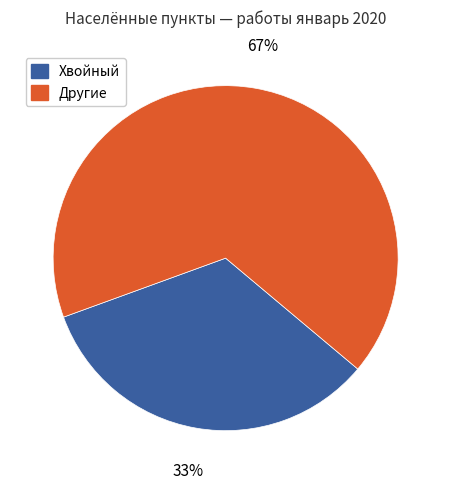

To the nearest percent, what is the average slice percentage?

50%